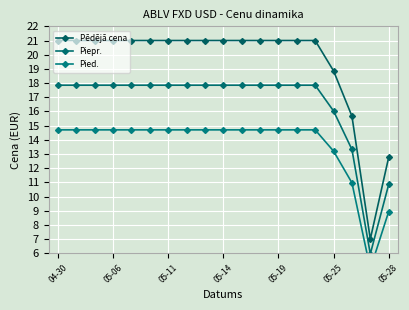

Which series changed the most between 7 and 11?

Pēdējā cena